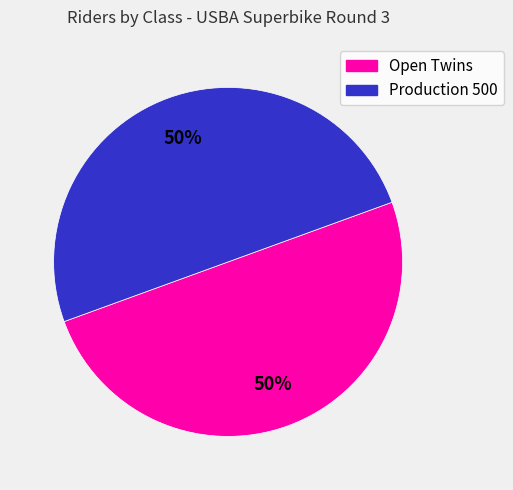

To the nearest percent, what portion does Production 500 represent?

50%